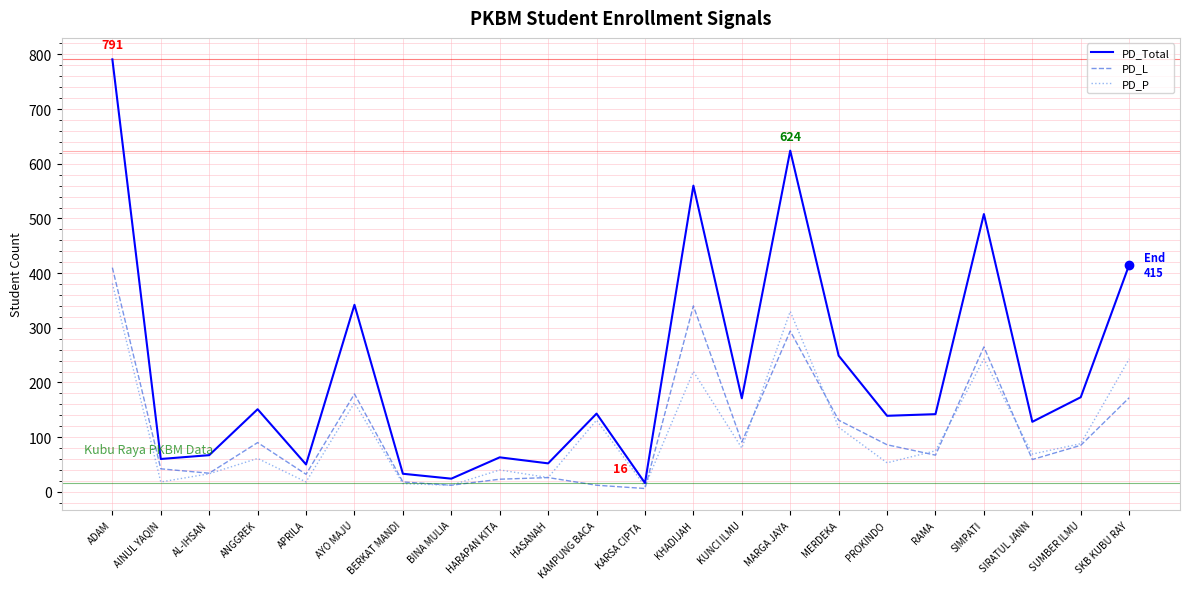

What is the average value of the PD_Total series?

223